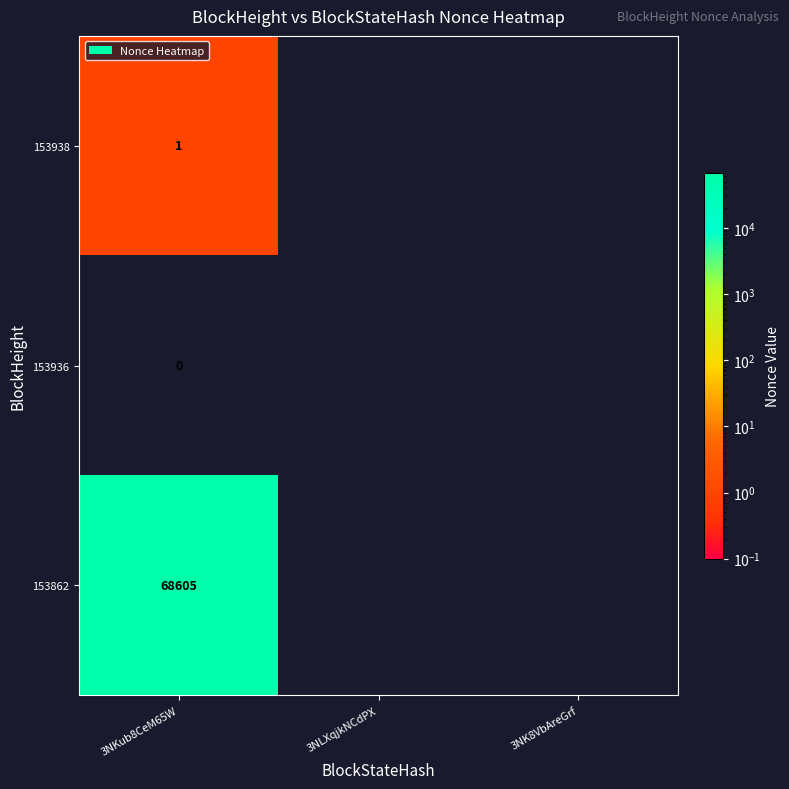

Count the number of categories in the chart.

3